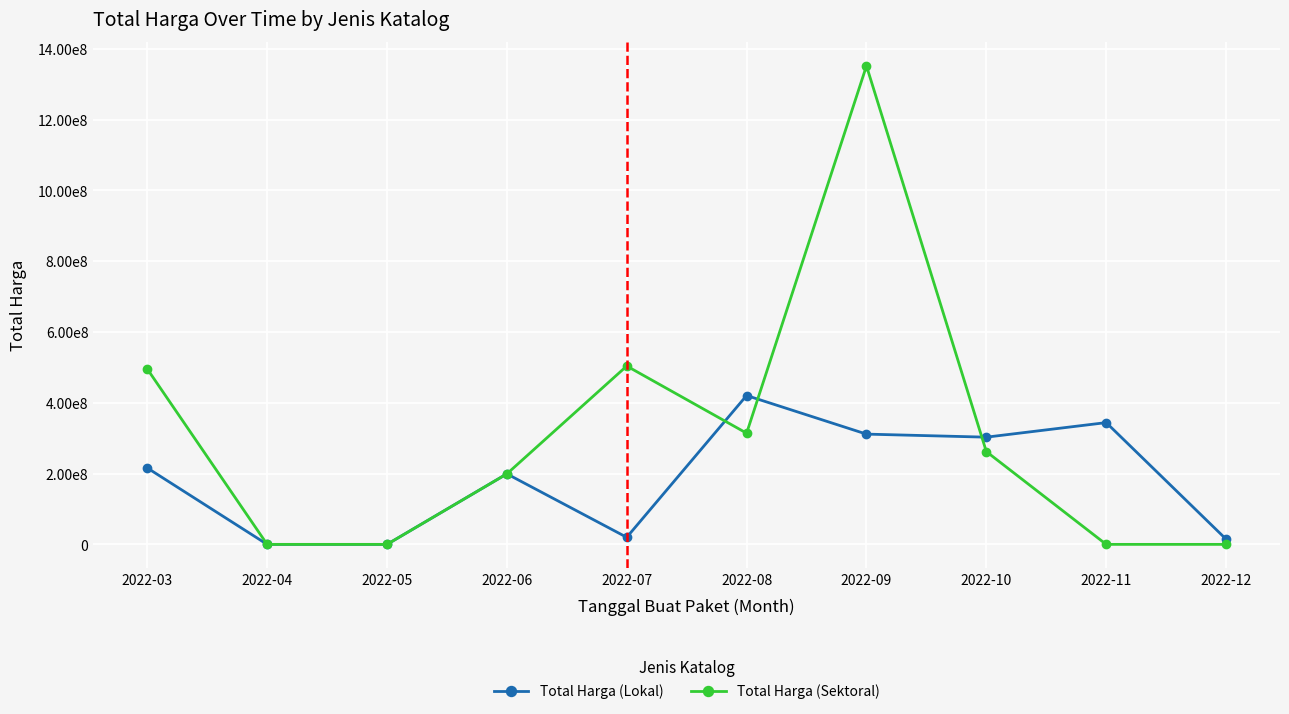

At how many categories does at least one series exceed 1206973473?

1